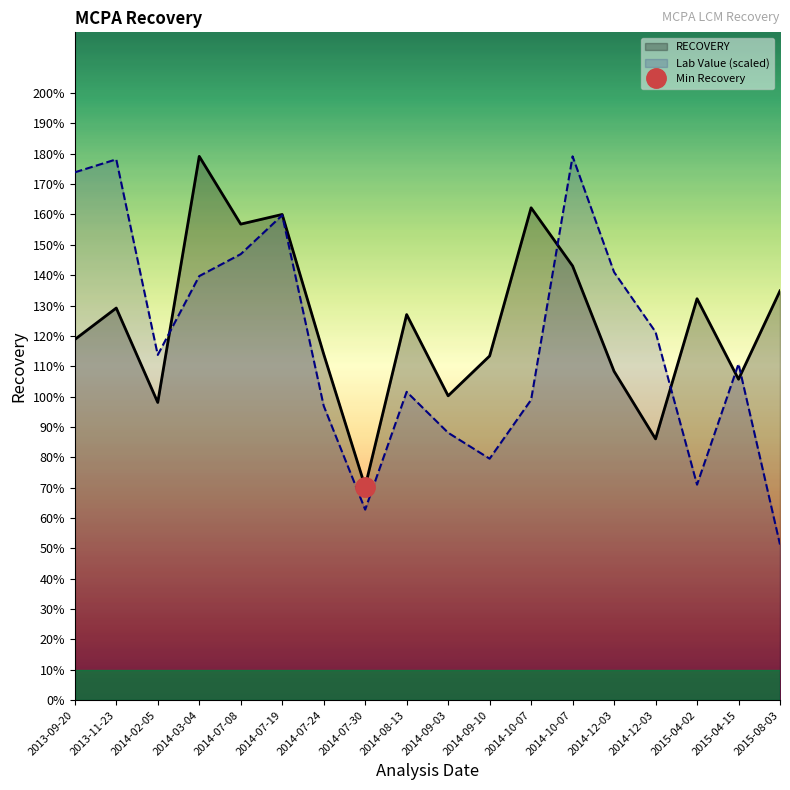

At 2014-10-07, list the series in order from largest to smallest.

RECOVERY, Lab Value (scaled)